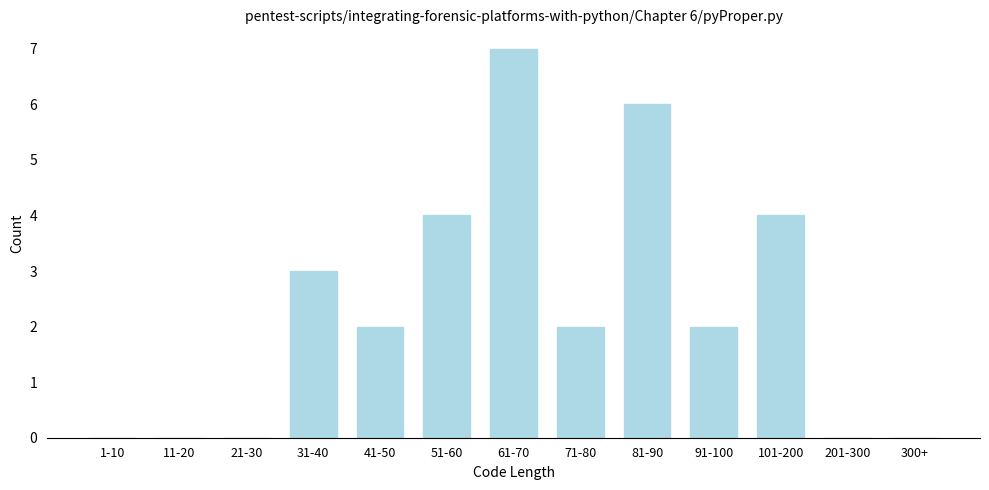

Reading left to right, what are all the values shown in this chart?

1-10=0	11-20=0	21-30=0	31-40=3	41-50=2	51-60=4	61-70=7	71-80=2	81-90=6	91-100=2	101-200=4	201-300=0	300+=0